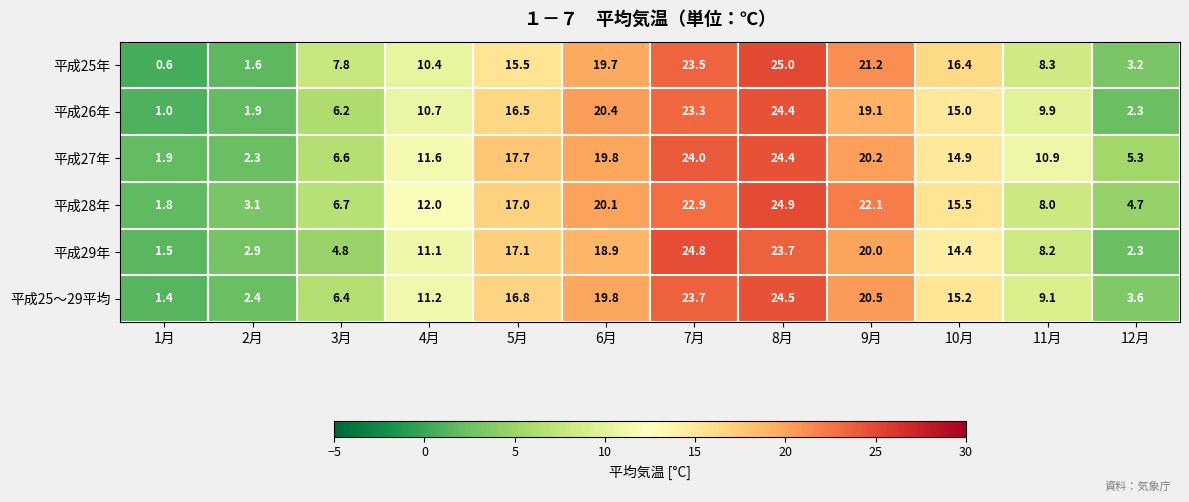

What is the spread (max minus min) of values at 4月?

1.6